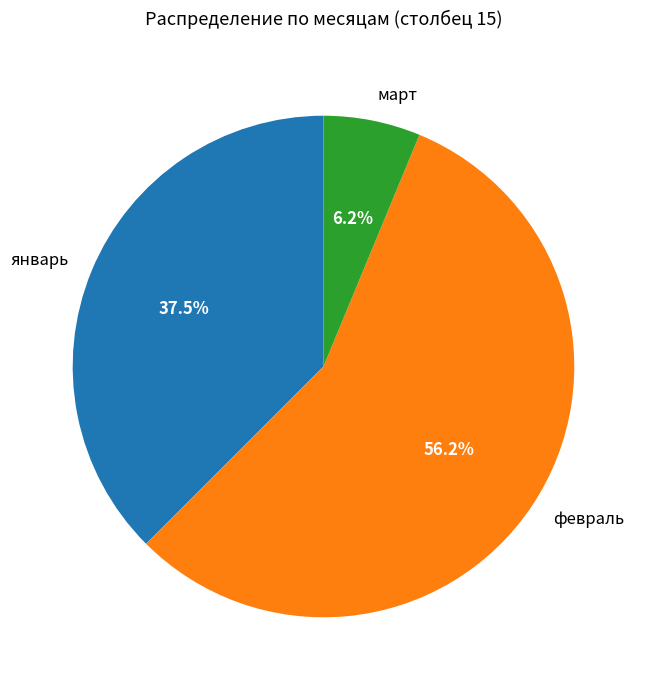

Does февраль account for over 50% of the chart?

Yes